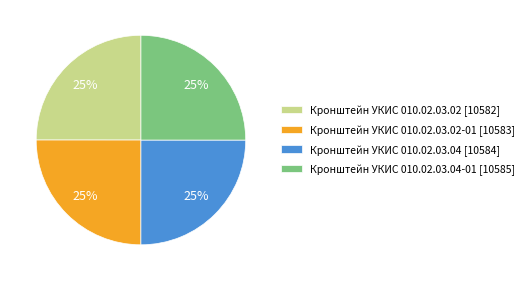

What is the ratio of the value at Кронштейн УКИС 010.02.03.04 [10584] to the value at Кронштейн УКИС 010.02.03.02-01 [10583]?

1.0